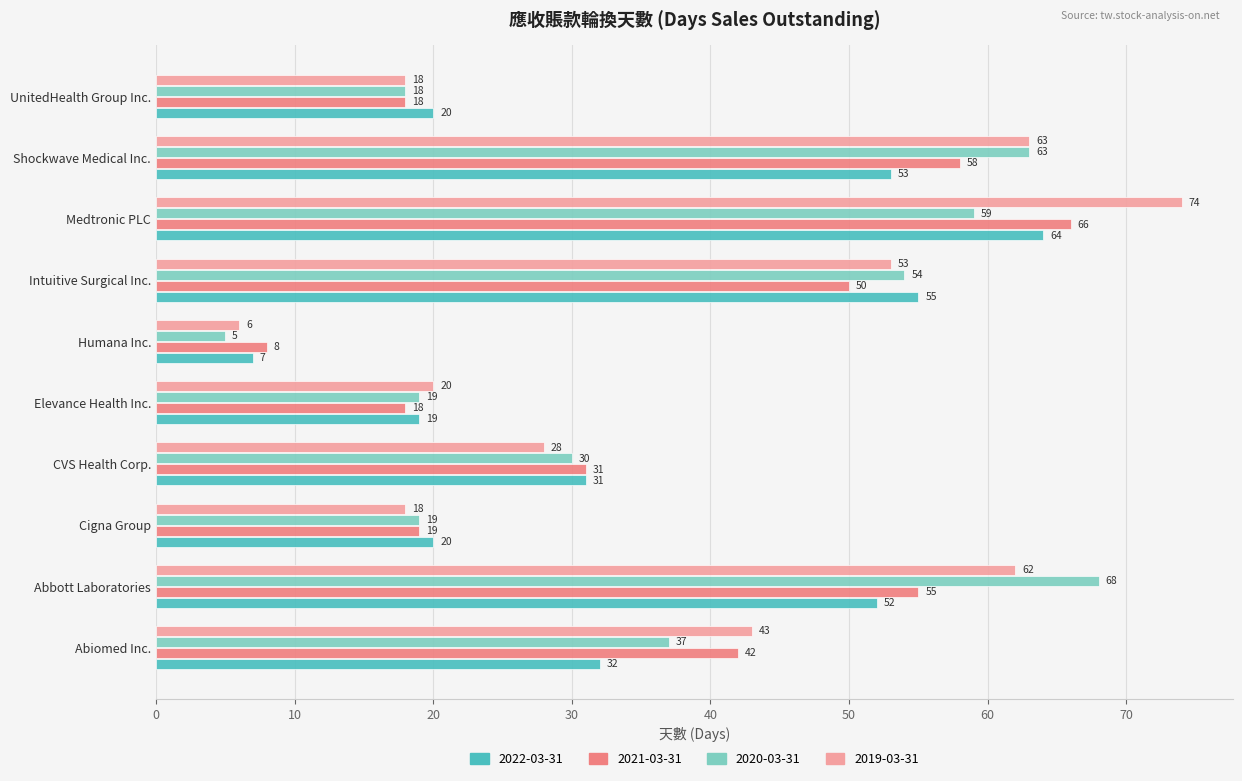

List the series in order of their peak value, highest first.

2019-03-31, 2020-03-31, 2021-03-31, 2022-03-31